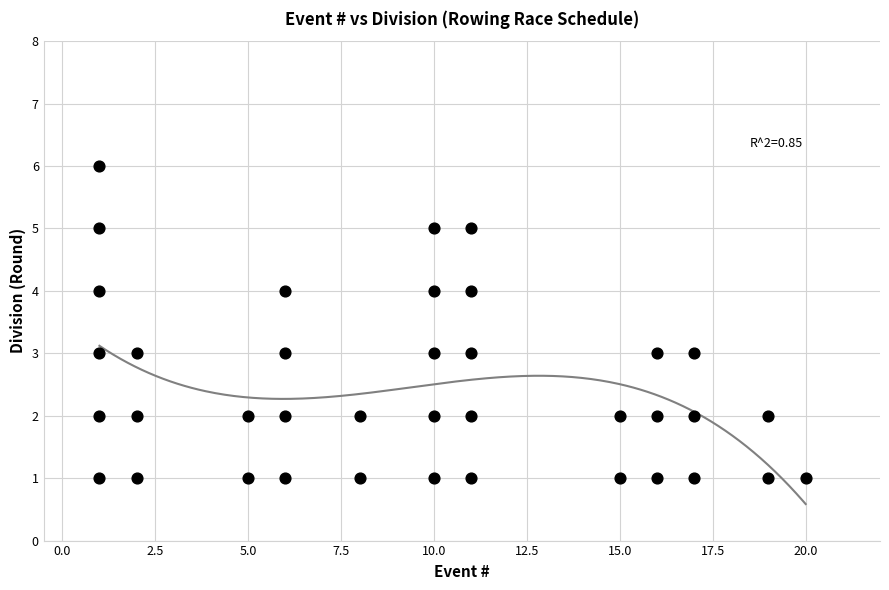

What is the range of X values (max minus min)?

19